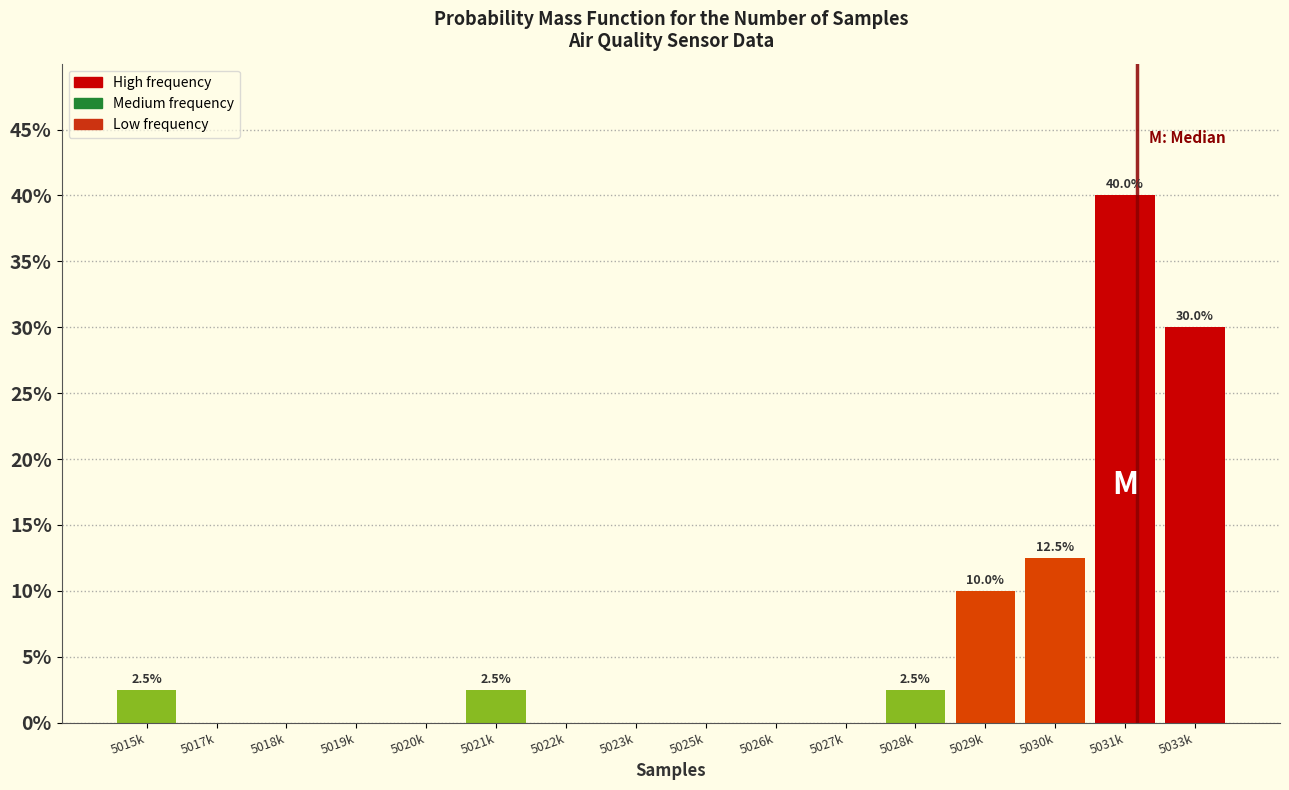

Reading left to right, extract all data points from this chart.

5015k=2.5	5017k=0.0	5018k=0.0	5019k=0.0	5020k=0.0	5021k=2.5	5022k=0.0	5023k=0.0	5025k=0.0	5026k=0.0	5027k=0.0	5028k=2.5	5029k=10.0	5030k=12.5	5031k=40.0	5033k=30.0